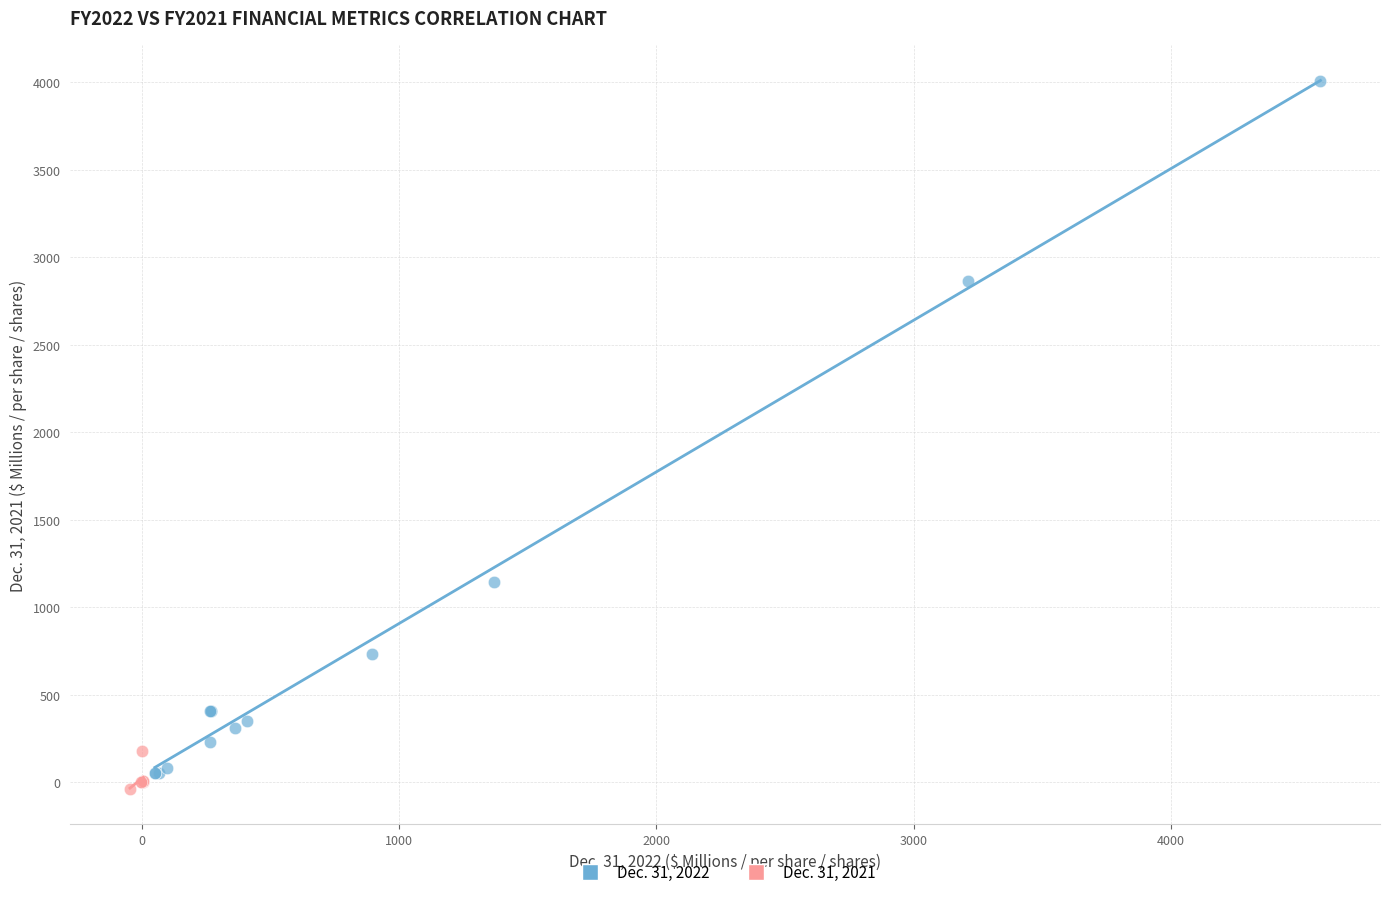

Which series has the widest spread of Y values?

Dec. 31, 2022